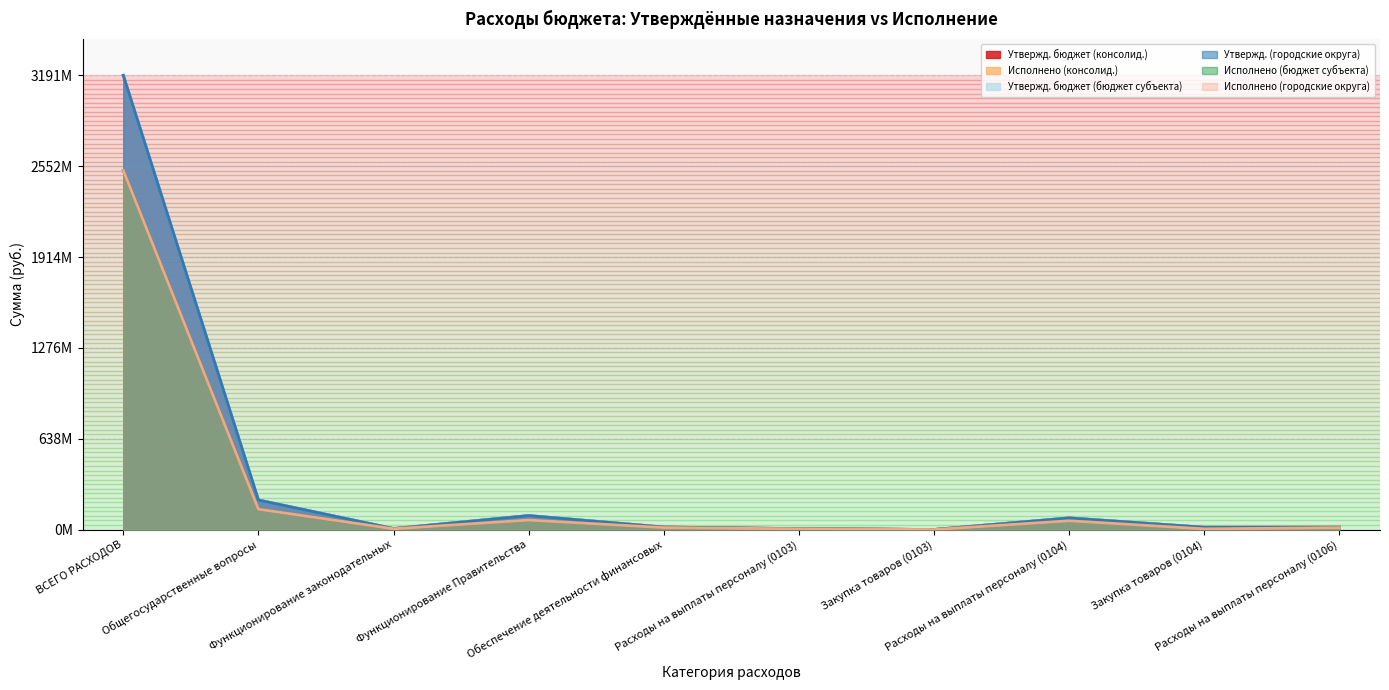

What is the sum of the Утвержд. бюджет (бюджет субъекта) values at ВСЕГО РАСХОДОВ and Общегосударственные вопросы?

3398100533.1